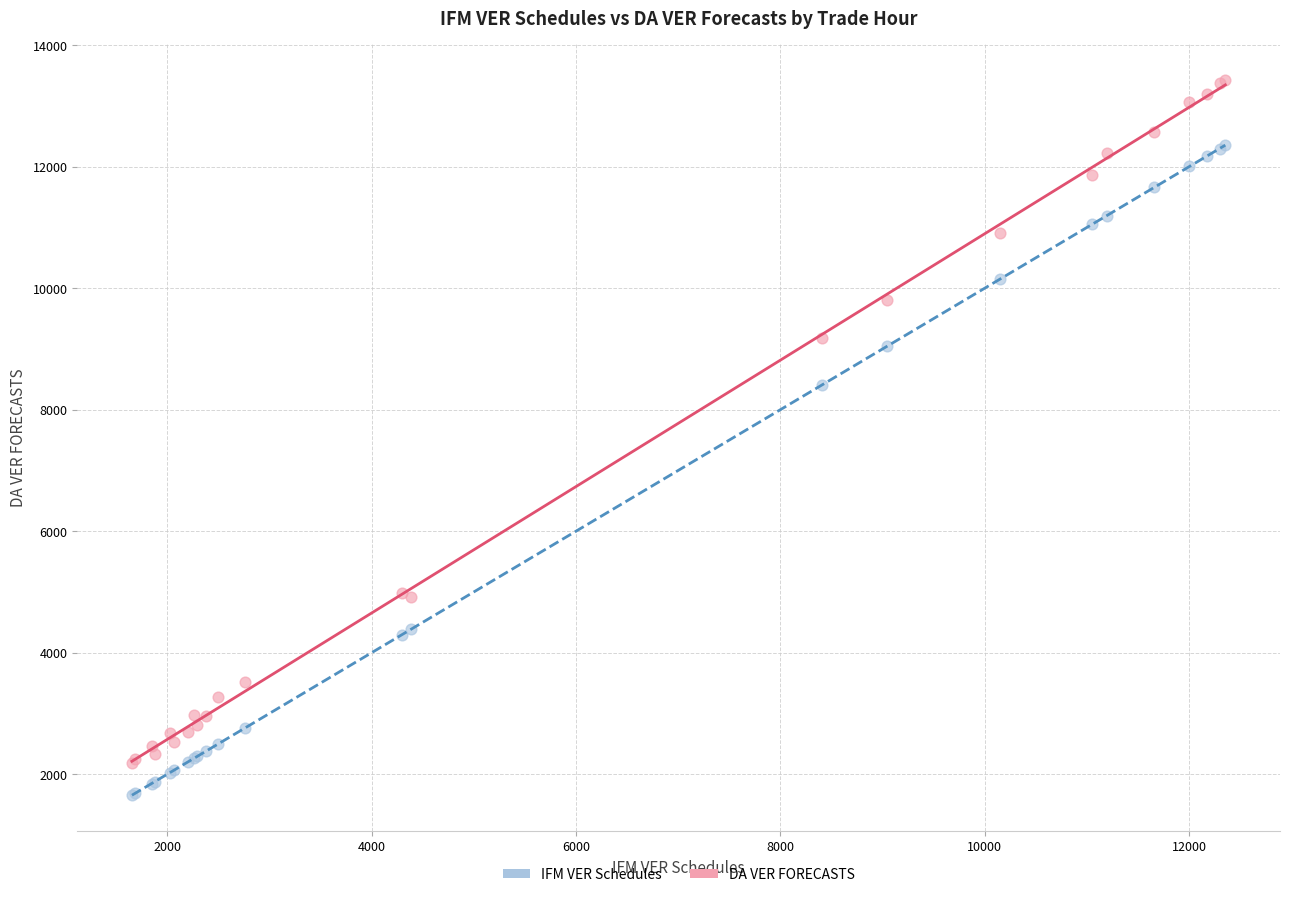

What is the X range (max minus min) for the scatter plot?

10699.3